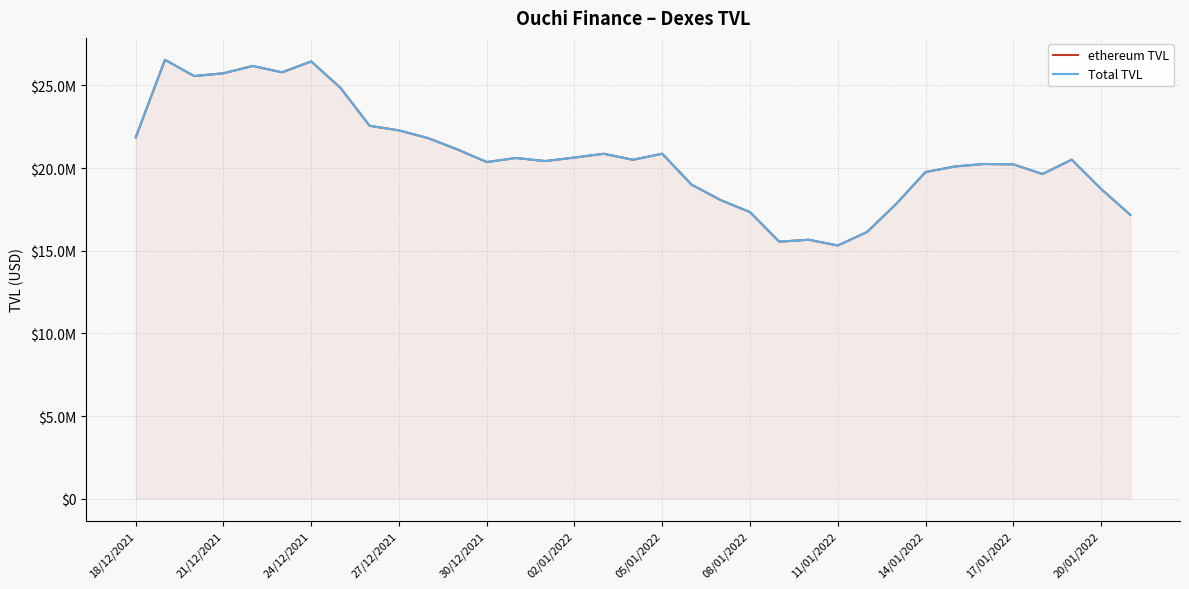

Which has a higher value, 28 or 30?

30